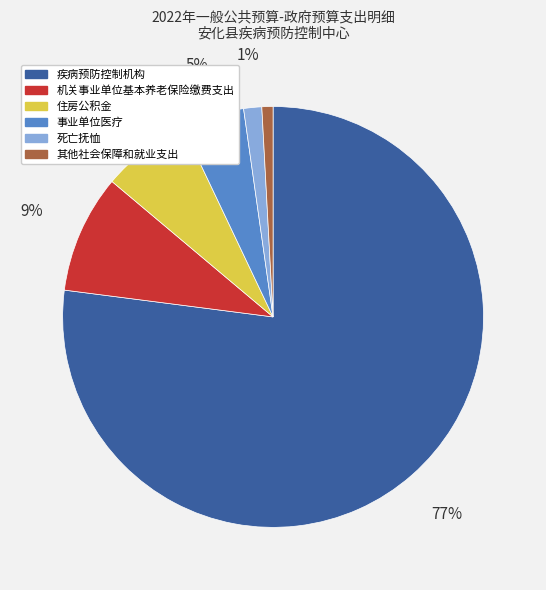

To the nearest percent, what portion does 住房公积金 represent?

7%